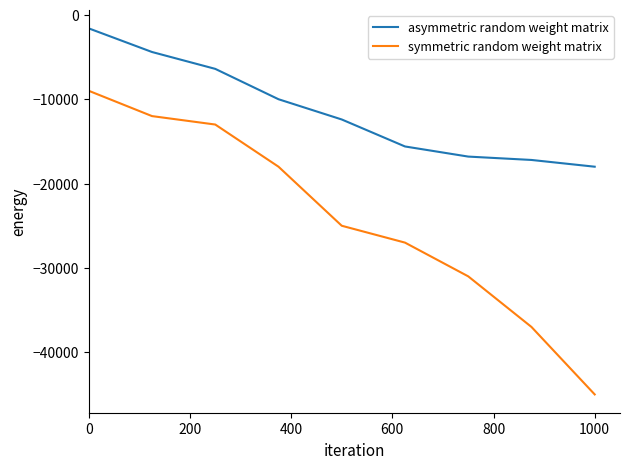

Which series has the largest range (max minus min)?

symmetric random weight matrix